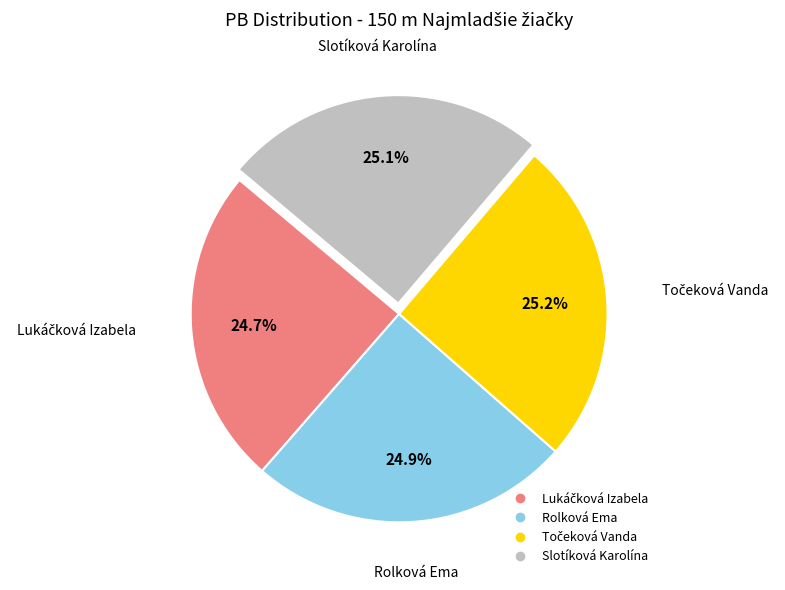

How many segments does this pie chart have?

4